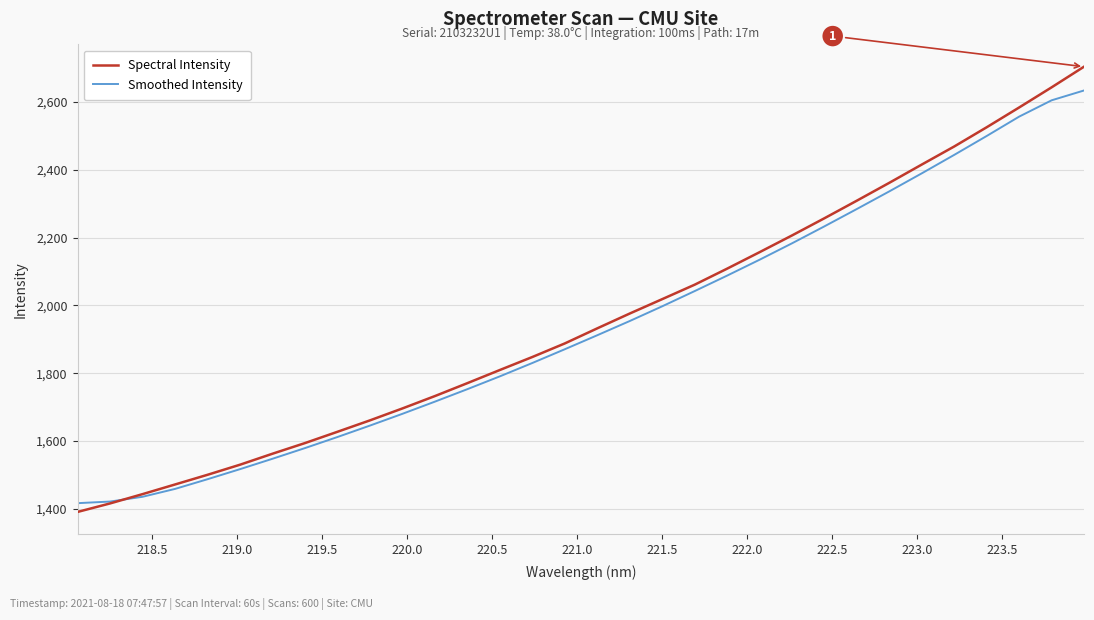

Which series has the largest total across all categories?

Spectral Intensity